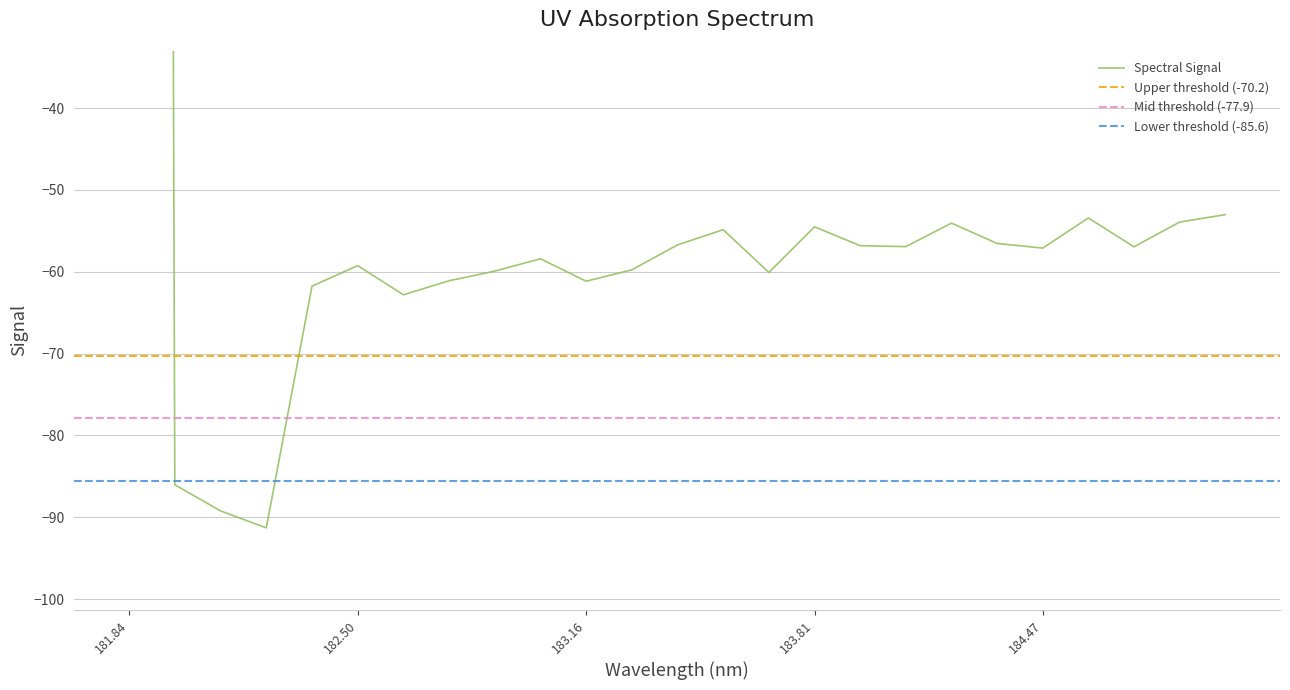

How many points are lower than both their immediate neighbors (excluding endpoints)?

7